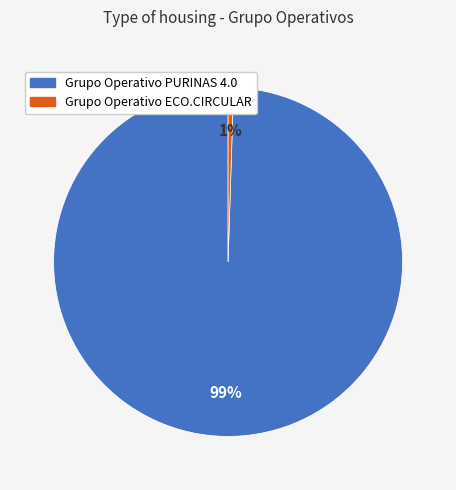

How many slices are in this pie chart?

2